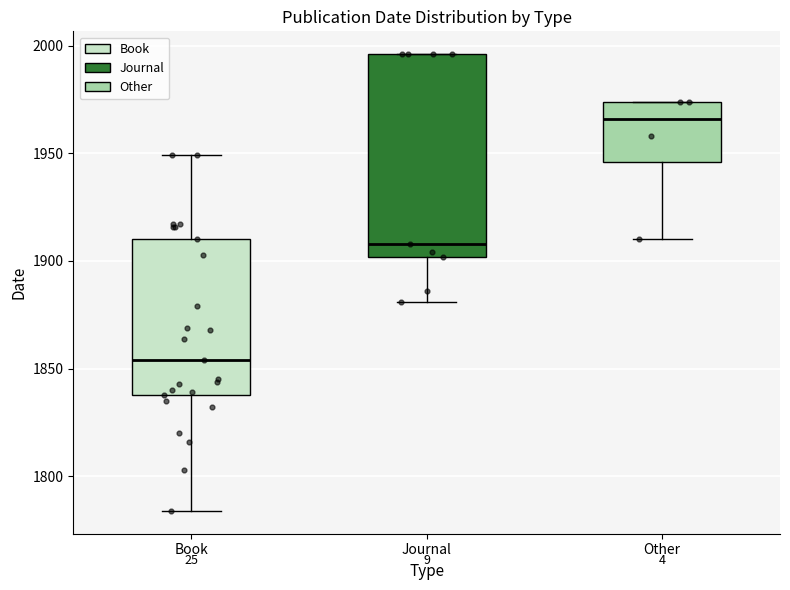

Reading left to right, read every box against the y-axis: the position of its median line, the range the box covers, and the ends of its whiskers. The values are not printed on the chart, so give them approximately, as read against the axis.

Book: median 1855, box 1840 to 1910, whiskers 1785 to 1950
Journal: median 1910, box 1900 to 1995, whiskers 1880 to 1995
Other: median 1965, box 1945 to 1975, whiskers 1910 to 1975